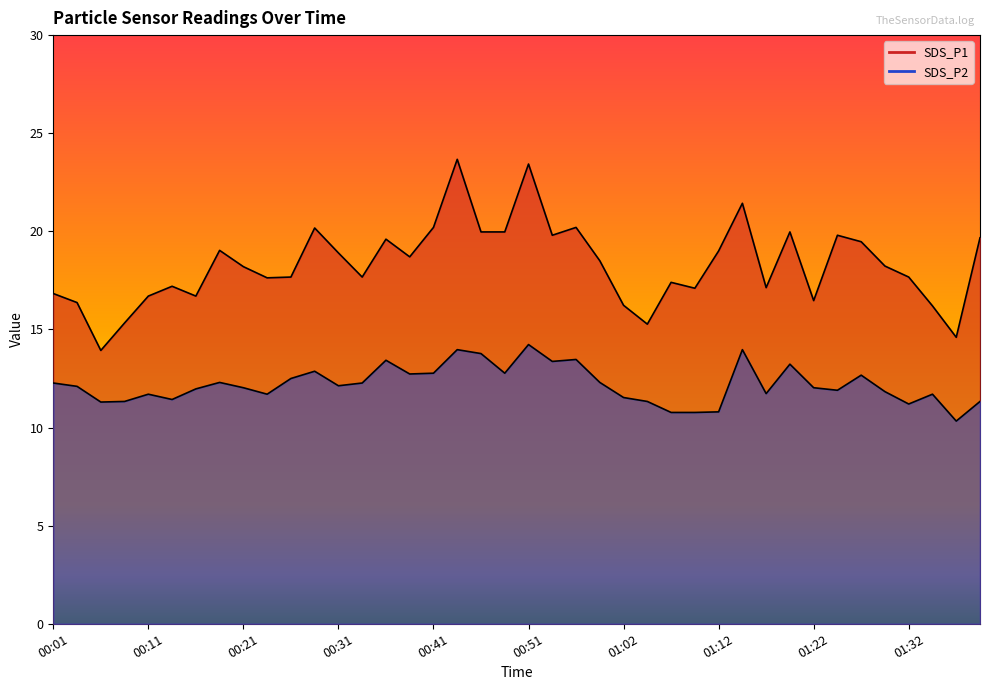

How many lines are shown in the chart?

2